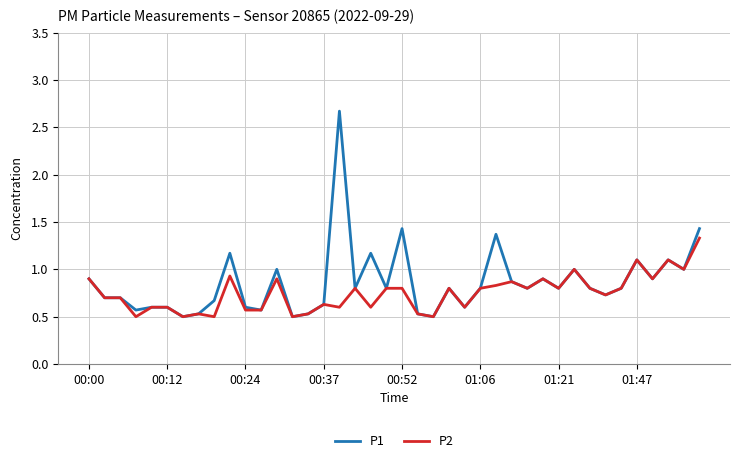

Reading left to right, what are all the values shown in this chart?

P1: 0.9	0.7	0.7	0.6	0.6	0.6	0.5	0.5	0.7	1.2	0.6	0.6	1.0	0.5	0.5	0.6	2.7	0.8	1.2	0.8	1.4	0.5	0.5	0.8	0.6	0.8	1.4	0.9	0.8	0.9	0.8	1.0	0.8	0.7	0.8	1.1	0.9	1.1	1.0	1.4
P2: 0.9	0.7	0.7	0.5	0.6	0.6	0.5	0.5	0.5	0.9	0.6	0.6	0.9	0.5	0.5	0.6	0.6	0.8	0.6	0.8	0.8	0.5	0.5	0.8	0.6	0.8	0.8	0.9	0.8	0.9	0.8	1.0	0.8	0.7	0.8	1.1	0.9	1.1	1.0	1.3